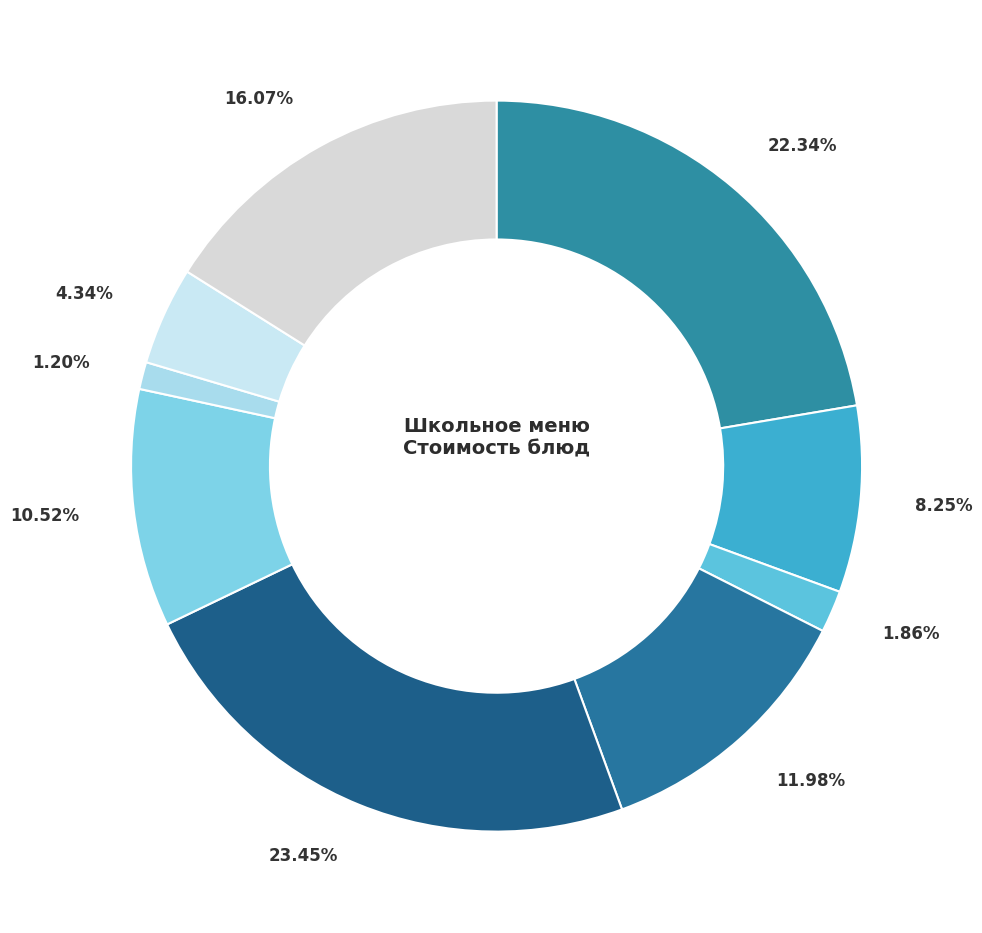

Count the number of slices in the pie.

9